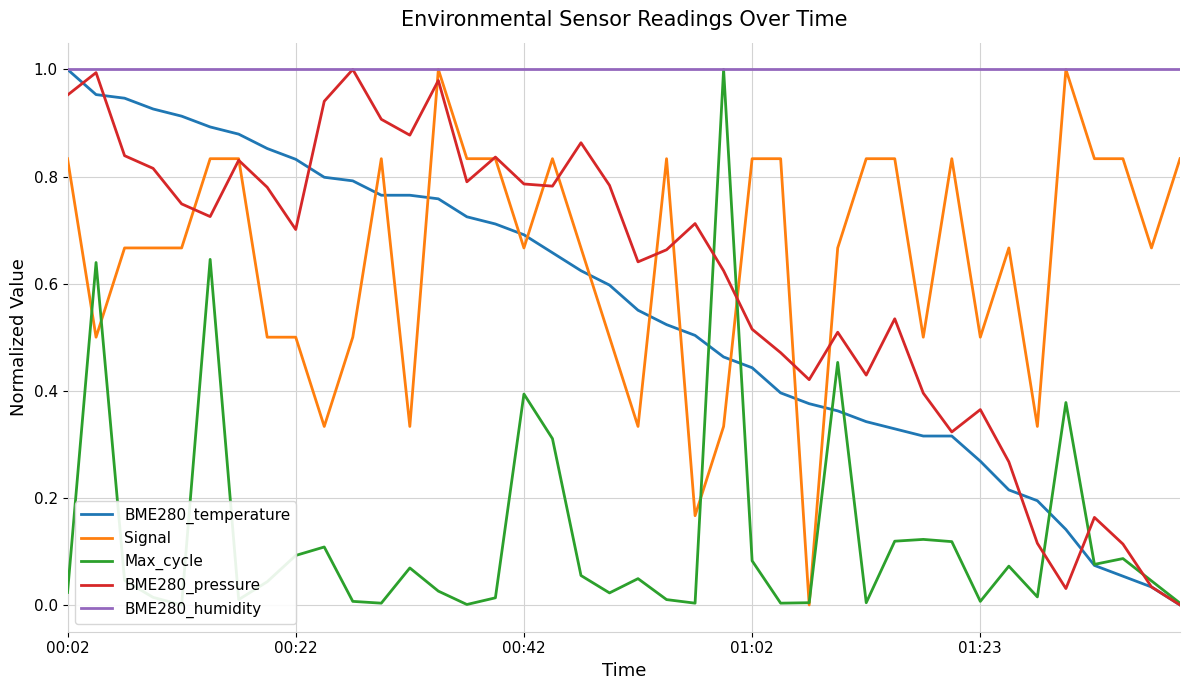

How many Signal values are between 0 and 1?

40